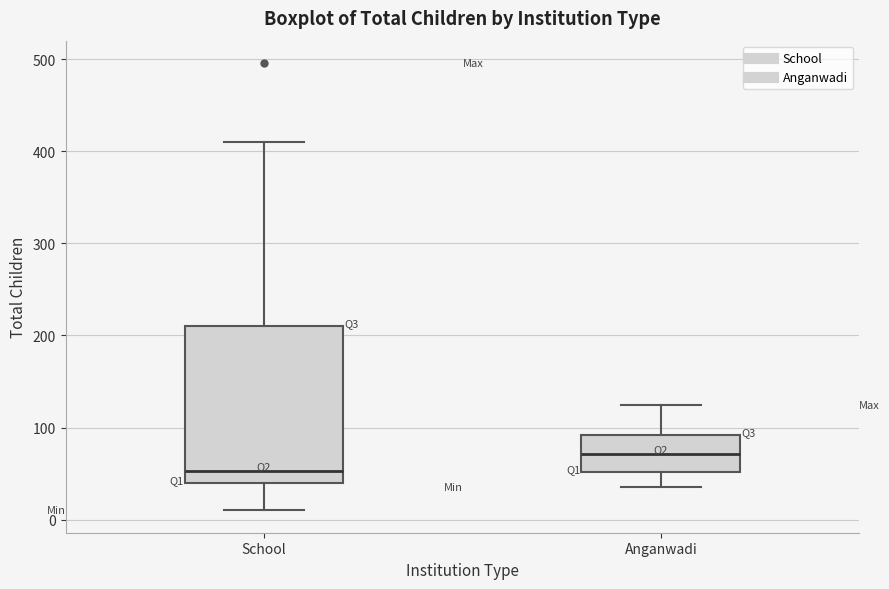

Which box has the lowest median line?

School